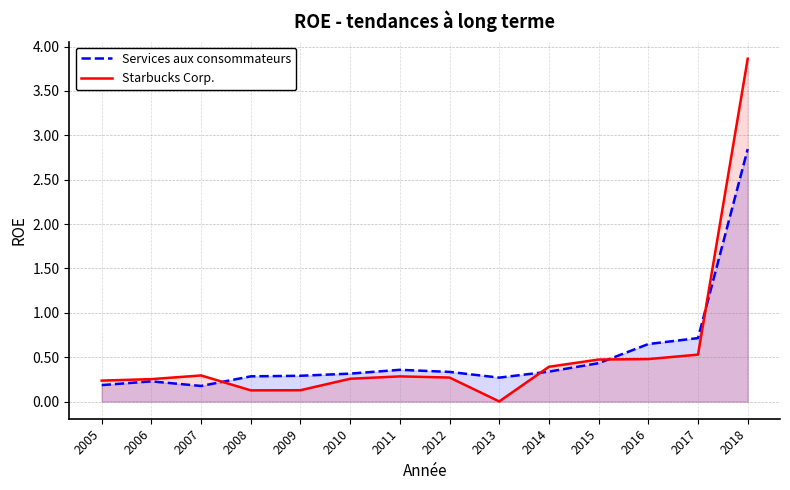

What is the greatest value displayed?

3.9